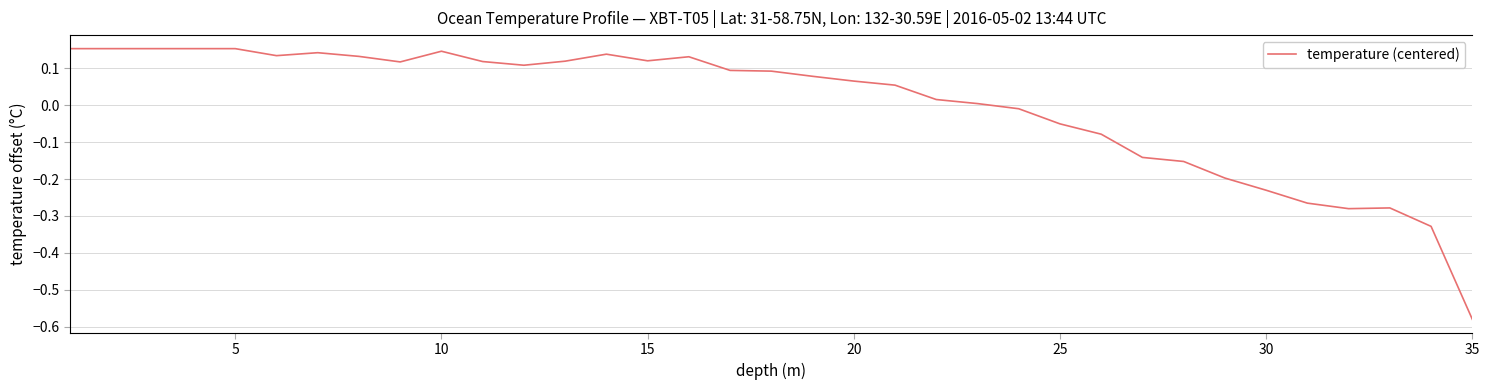

Which label corresponds to the smallest value in the chart?

35